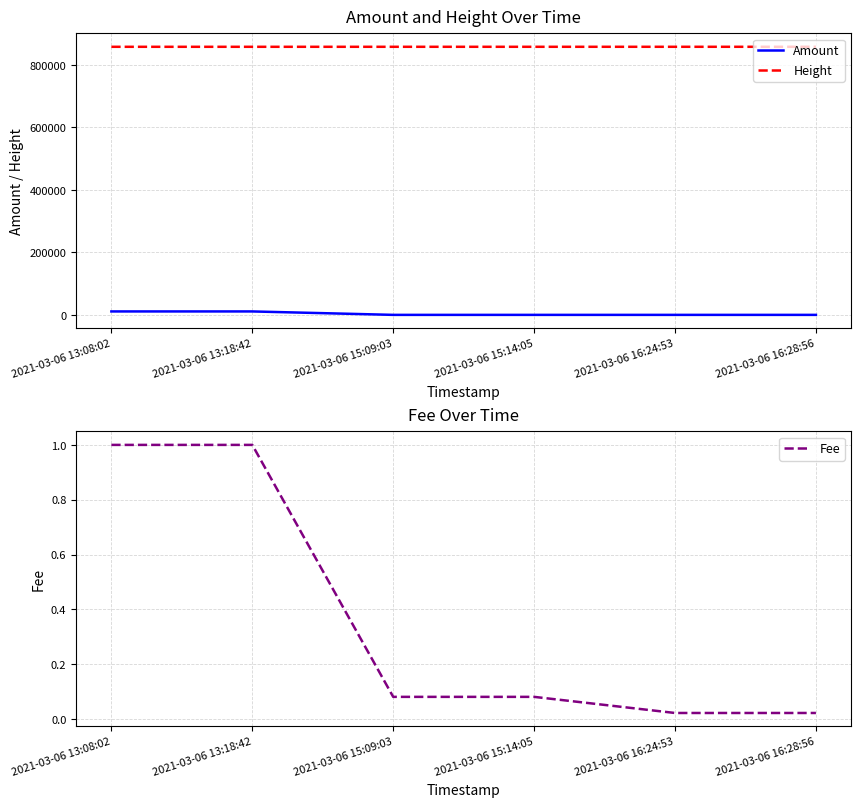

Reading left to right, list all the values displayed in this chart.

Amount: 10999.0	10998.0	0.0	0.0	0.0	0.0
Height: 857869.0	857872.0	857897.0	857898.0	857916.0	857917.0
Fee: 1.0	1.0	0.1	0.1	0.0	0.0